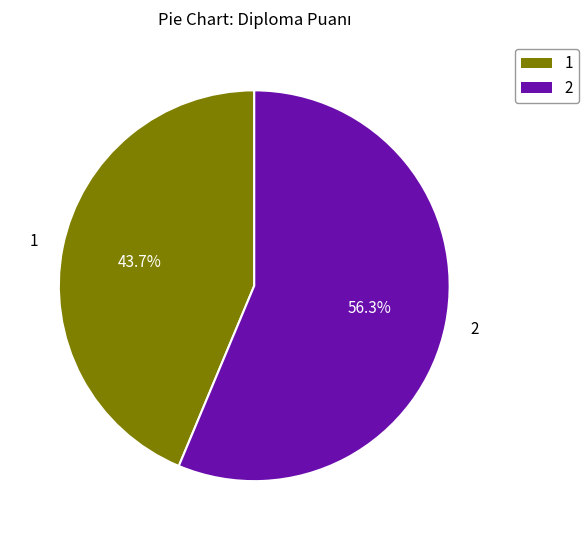

Which category has the smallest portion of the pie?

1